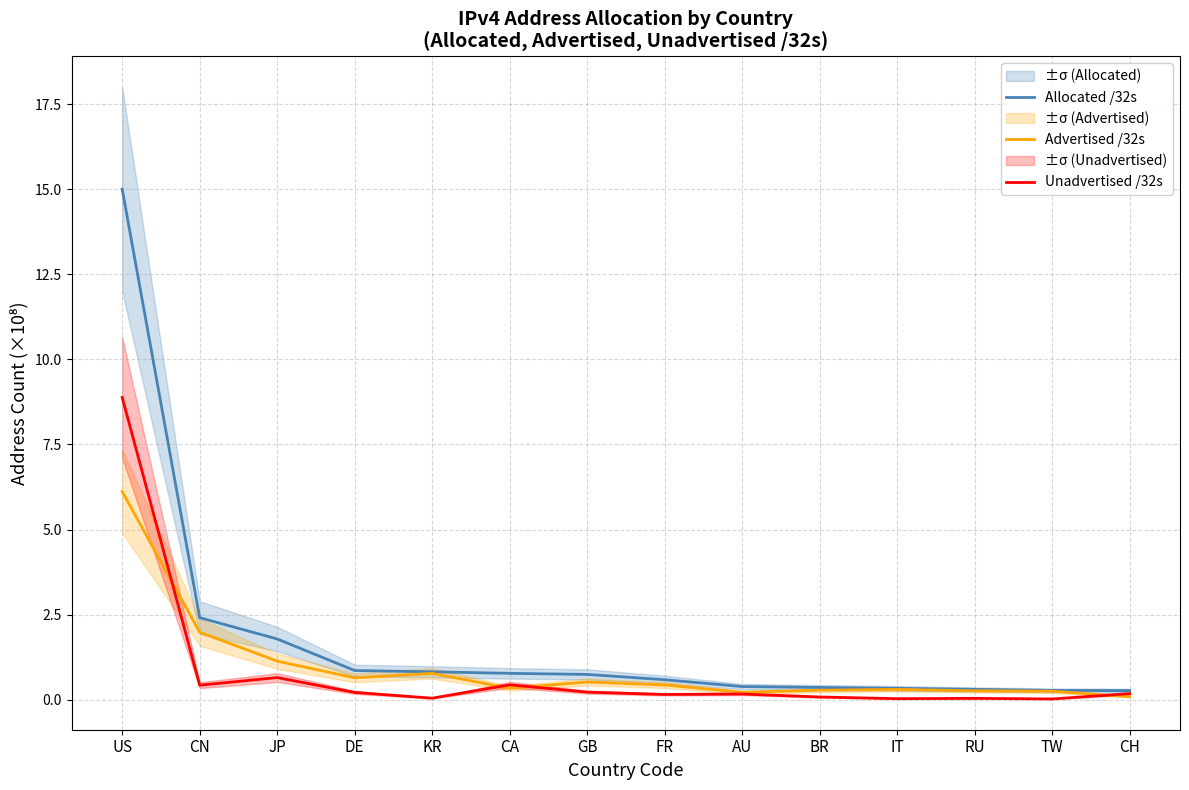

Which series changed the most between GB and BR?

Allocated /32s